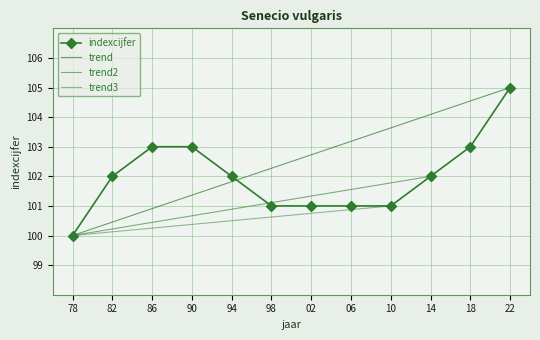

True or false: indexcijfer has more than 2 interior local peaks.

False